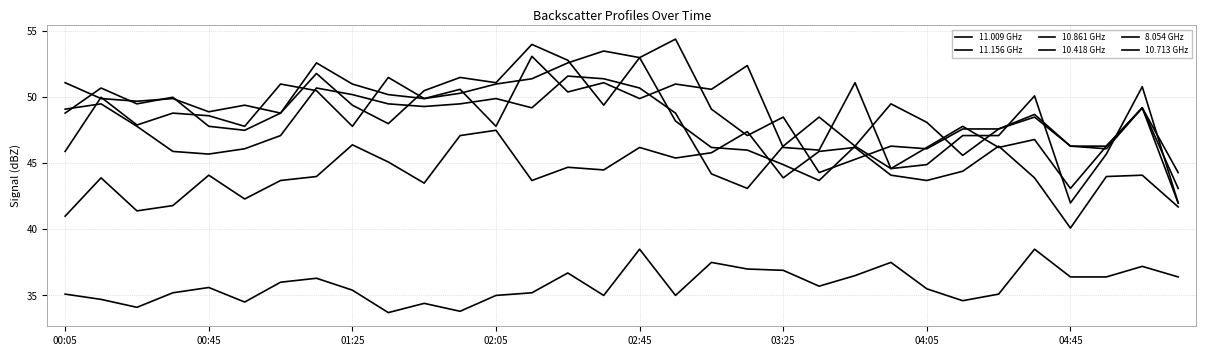

What is the value of the 10.713 GHz point at the 7th from the left?

51.0